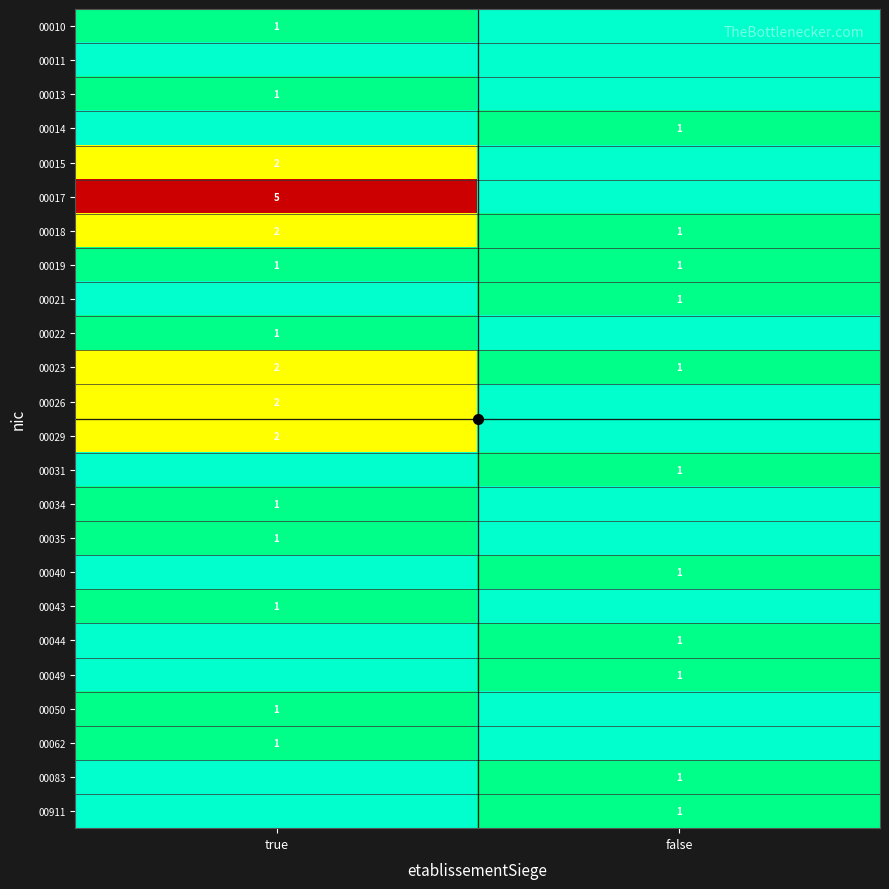

What is the sum of the 00019 values at false and true?

2